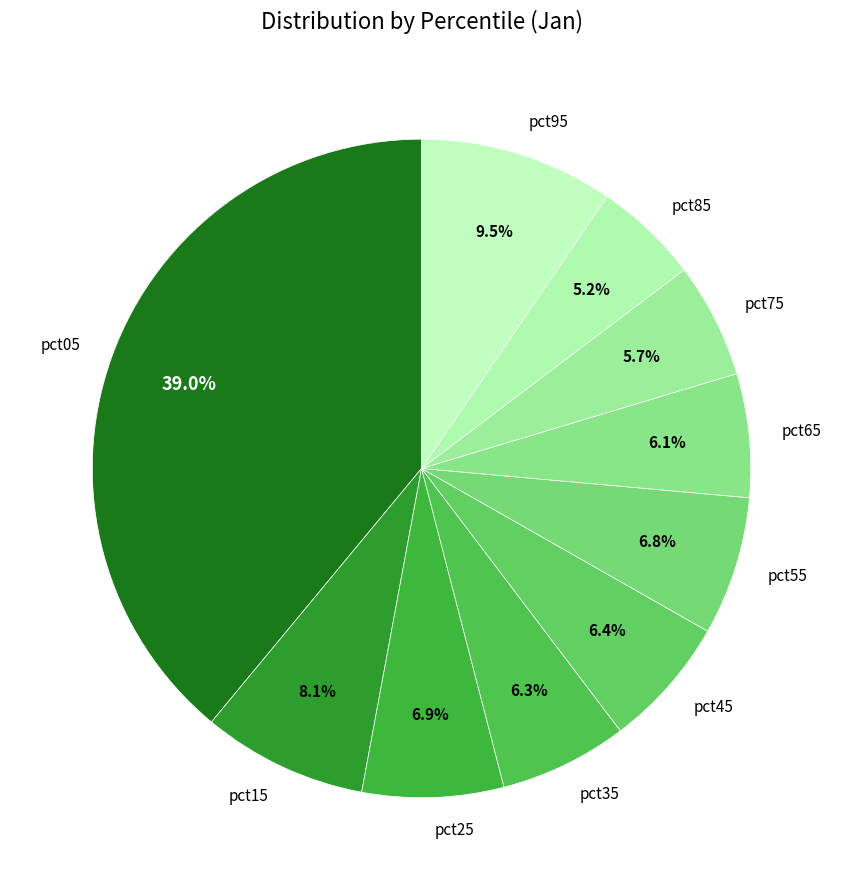

To the nearest percent, what is the combined percentage of pct45 and pct35?

13%